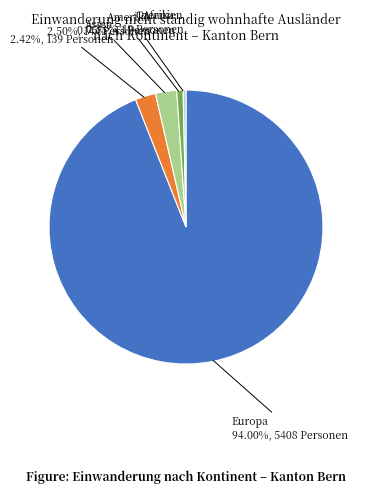

True or false: Europa accounts for 94% of the total.

True